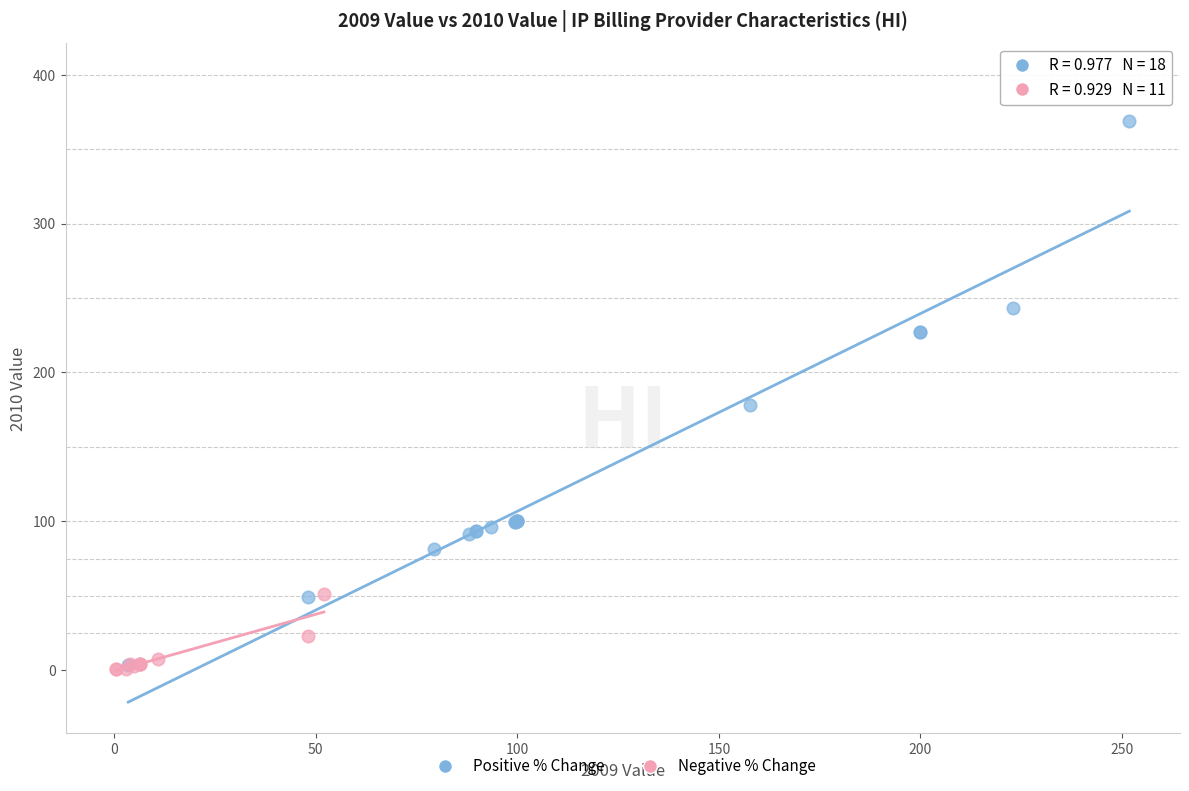

Which series has the largest Y range (max minus min)?

Positive % Change